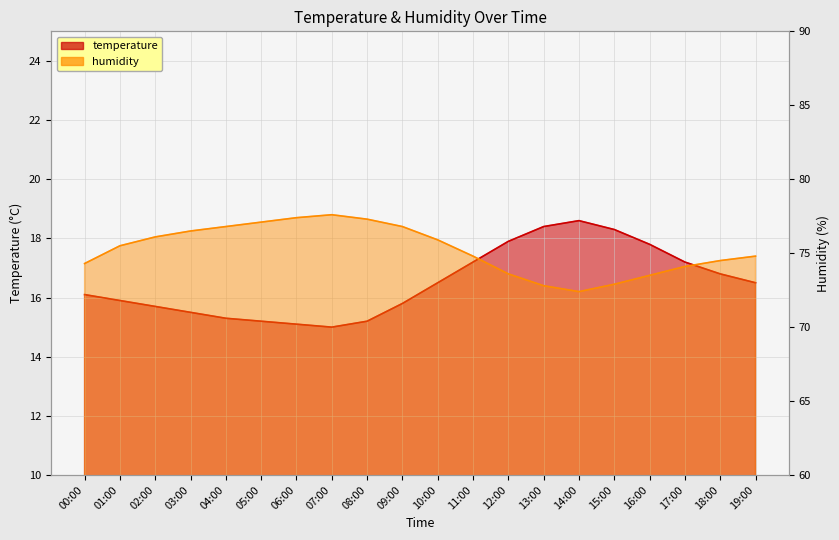

How many categories are shown in the chart?

20